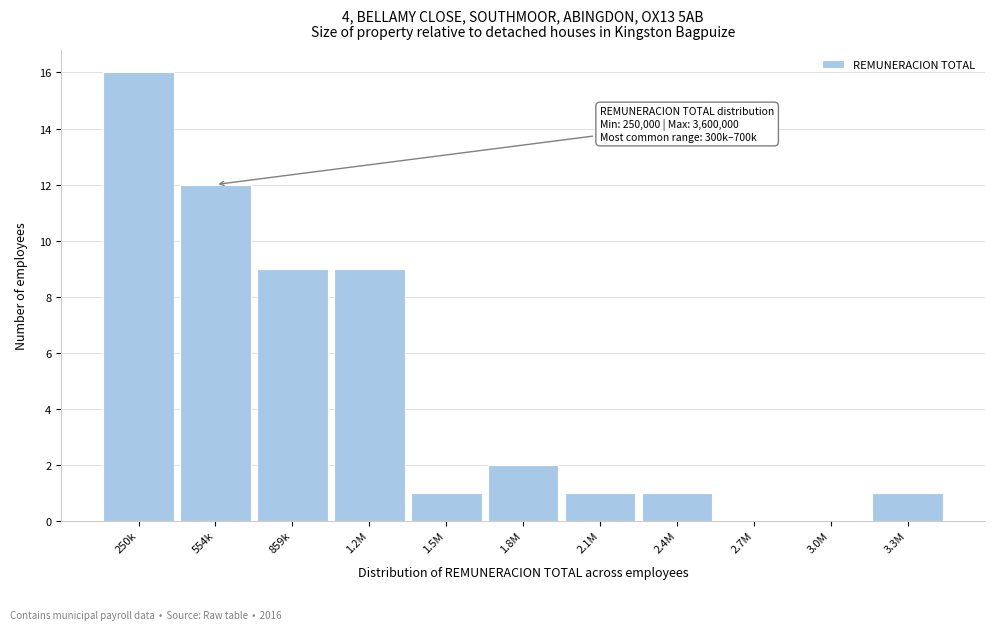

Reading left to right, extract all data points from this chart.

250k=16	554k=12	859k=9	1.2M=9	1.5M=1	1.8M=2	2.1M=1	2.4M=1	2.7M=0	3.0M=0	3.3M=1